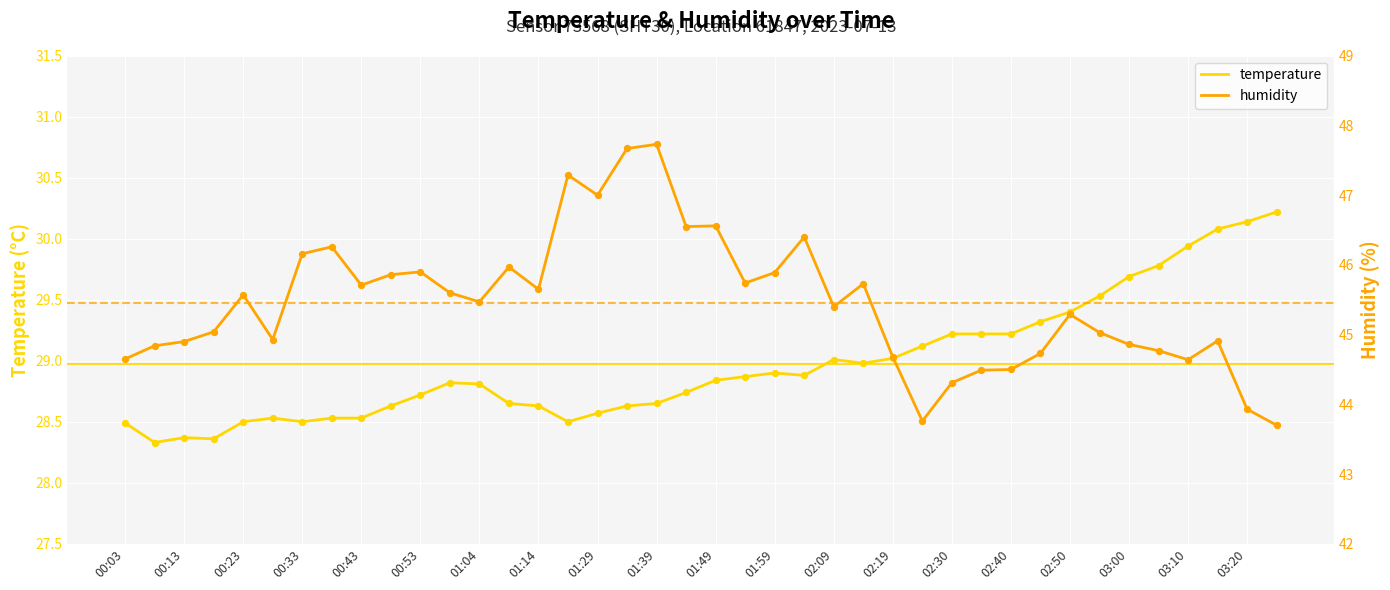

Which series reaches the maximum Y coordinate?

humidity